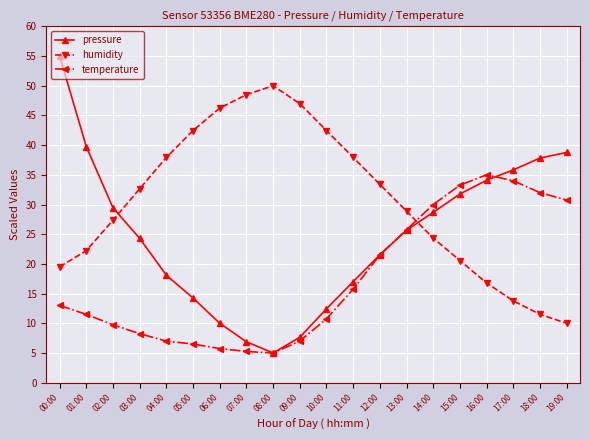

Does the chart have visible grid lines?

Yes